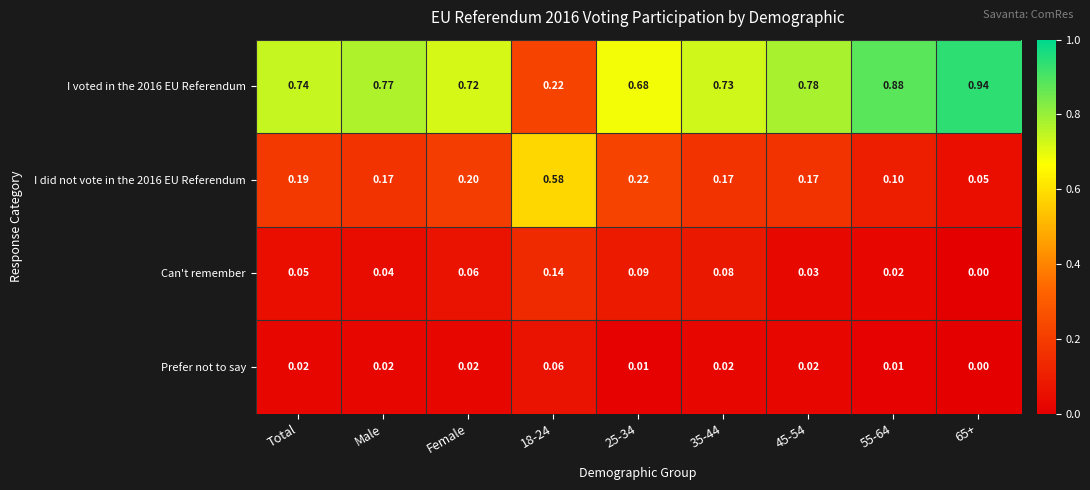

What is the greatest value displayed?

0.9